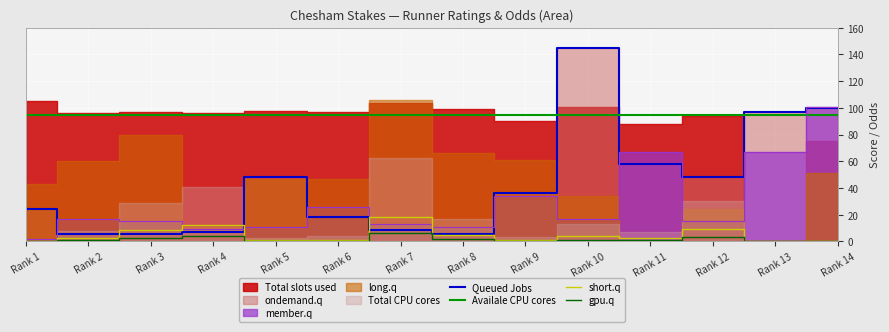

What is the maximum value for Availale CPU cores?

95.0